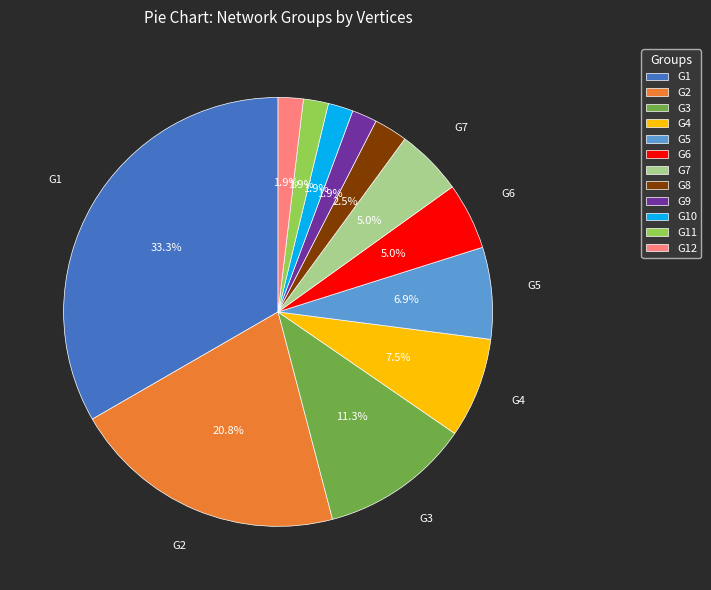

Count the number of slices in the pie.

12